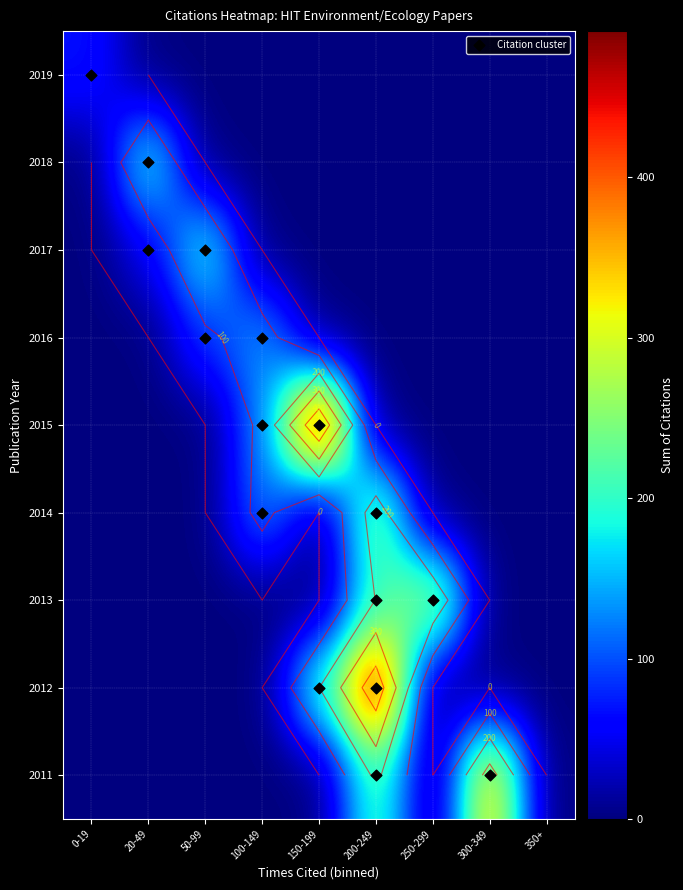

The value of 2015 at 150-199 is 698. True or false?

False